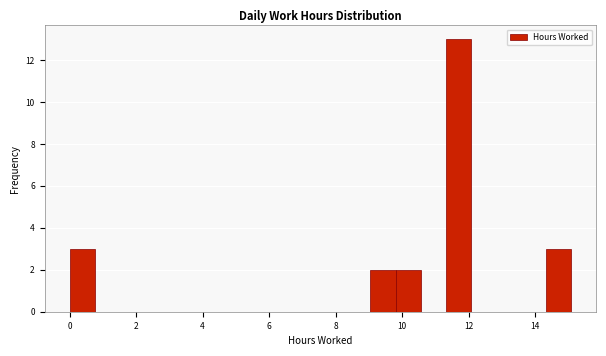

Read against the x-axis, roughly where is the centre of the tallest bar?

11.6